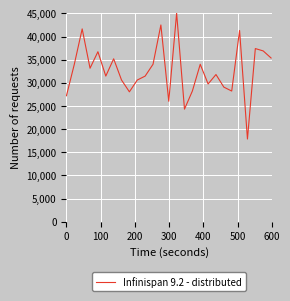

What is the maximum value shown in the chart?

45050